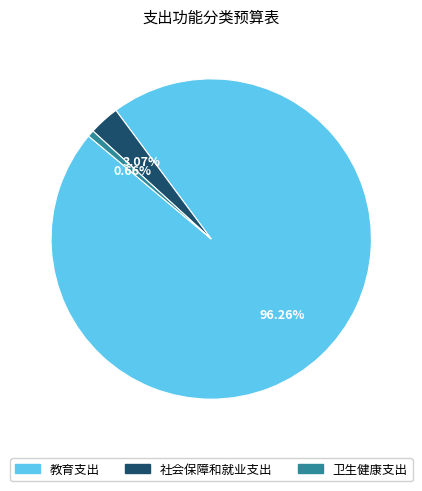

What percentage is the 卫生健康支出 slice, to the nearest percent?

1%